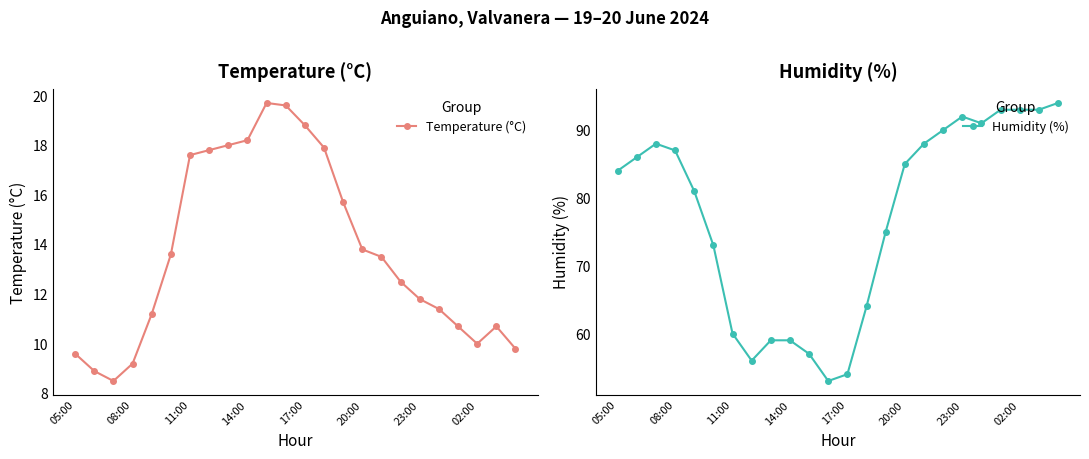

What is the difference between the maximum and minimum values in the Humidity (%) series?

41